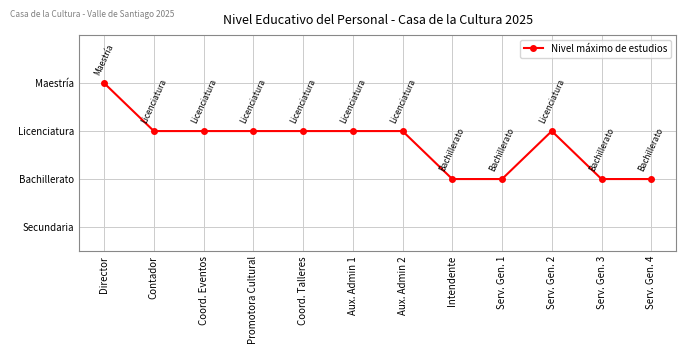

What is the sum of the values at Intendente and Aux. Admin 2?

5